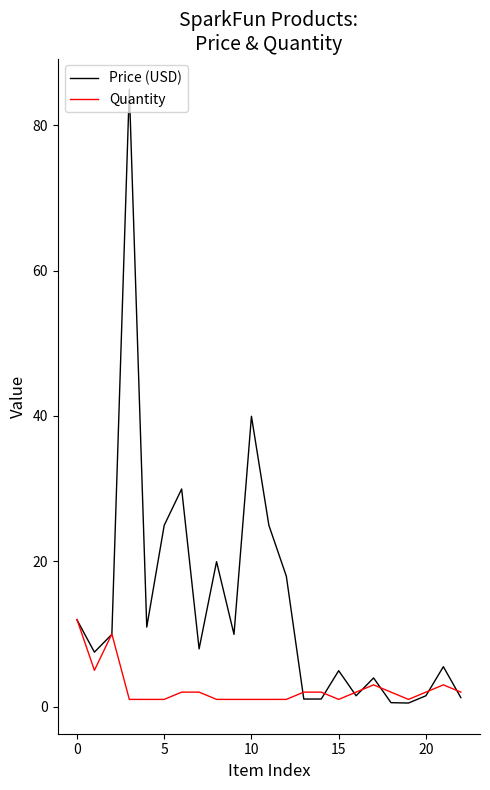

What is the highest value of the Price (USD) series?

85.0